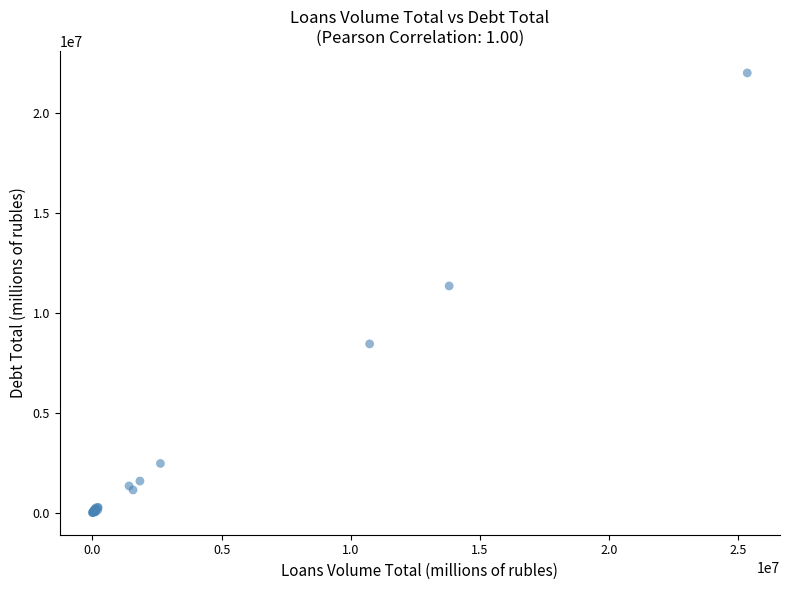

What Y value in the scatter plot is closest to 11010069?

11353250